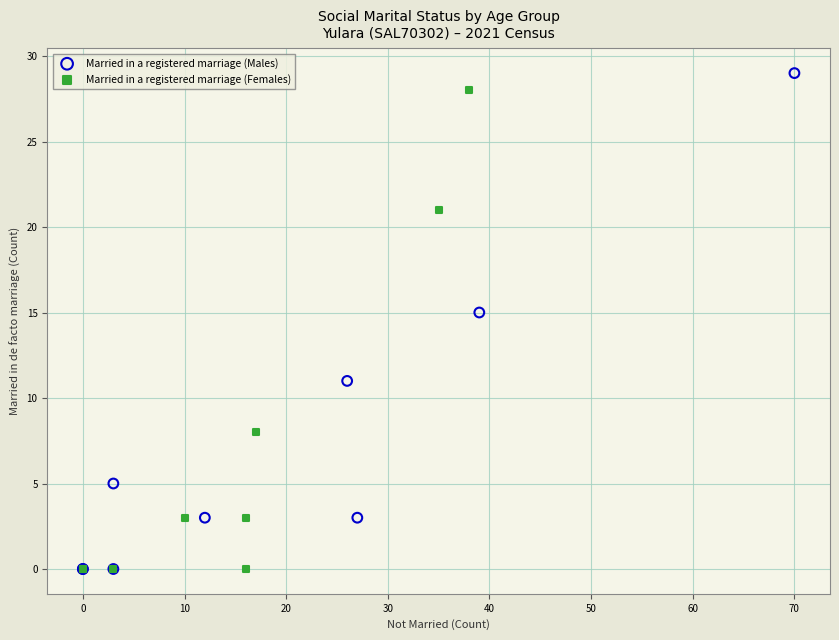

What are all the series names shown in the legend?

Married in a registered marriage (Males), Married in a registered marriage (Females)